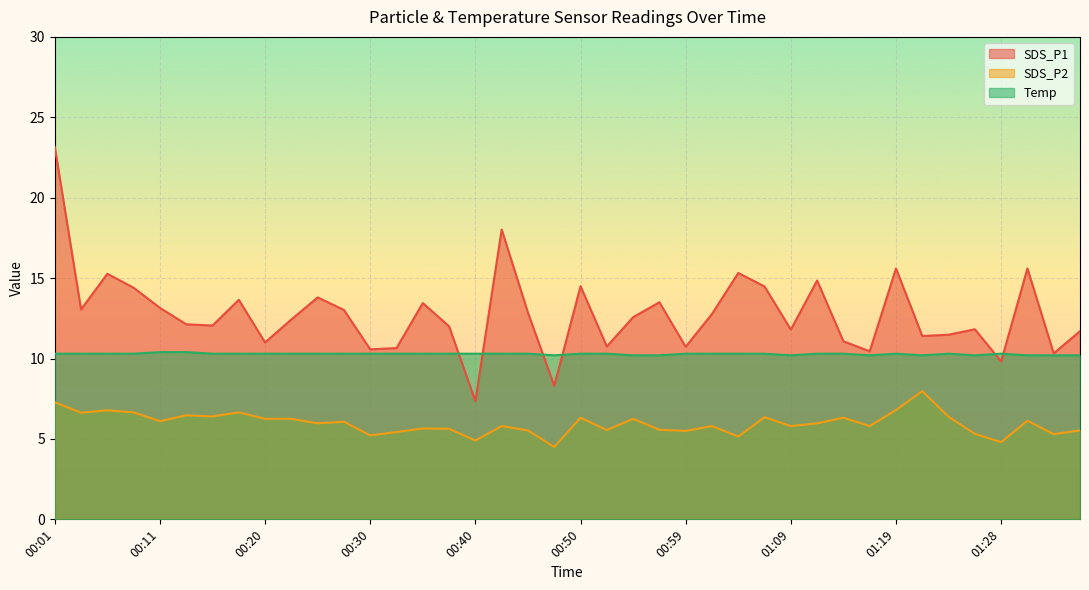

Between 00:45 and 00:23, which is larger?

00:45